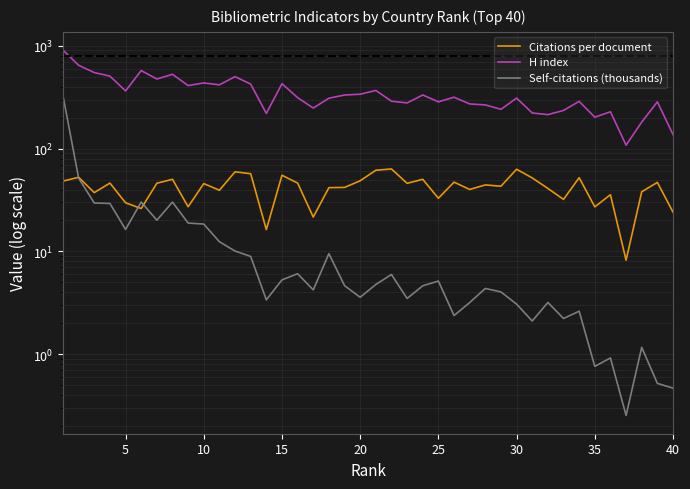

How many interior local valleys does the H index series have?

12